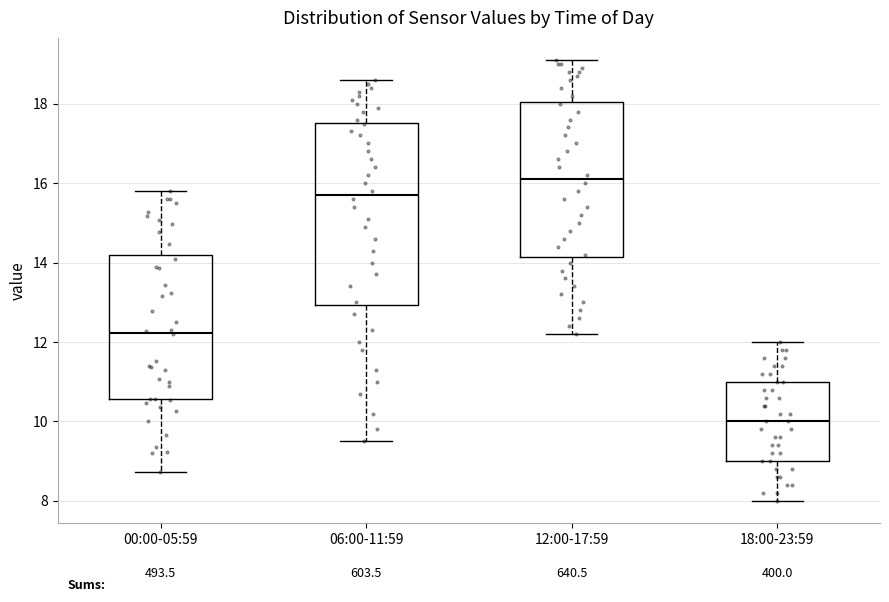

Reading left to right, read every box against the y-axis: the position of its median line, the range the box covers, and the ends of its whiskers. The values are not printed on the chart, so give them approximately, as read against the axis.

00:00-05:59: median 12.2, box 10.6 to 14.2, whiskers 8.8 to 15.8
06:00-11:59: median 15.8, box 13.0 to 17.6, whiskers 9.6 to 18.6
12:00-17:59: median 16.2, box 14.2 to 18.0, whiskers 12.2 to 19.2
18:00-23:59: median 10.0, box 9.0 to 11.0, whiskers 8.0 to 12.0